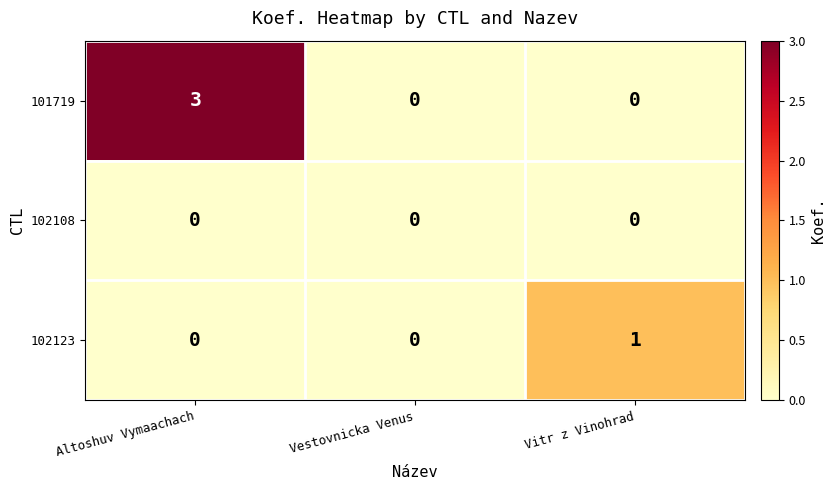

List the series in order of their overall mean, lowest first.

102108, 102123, 101719